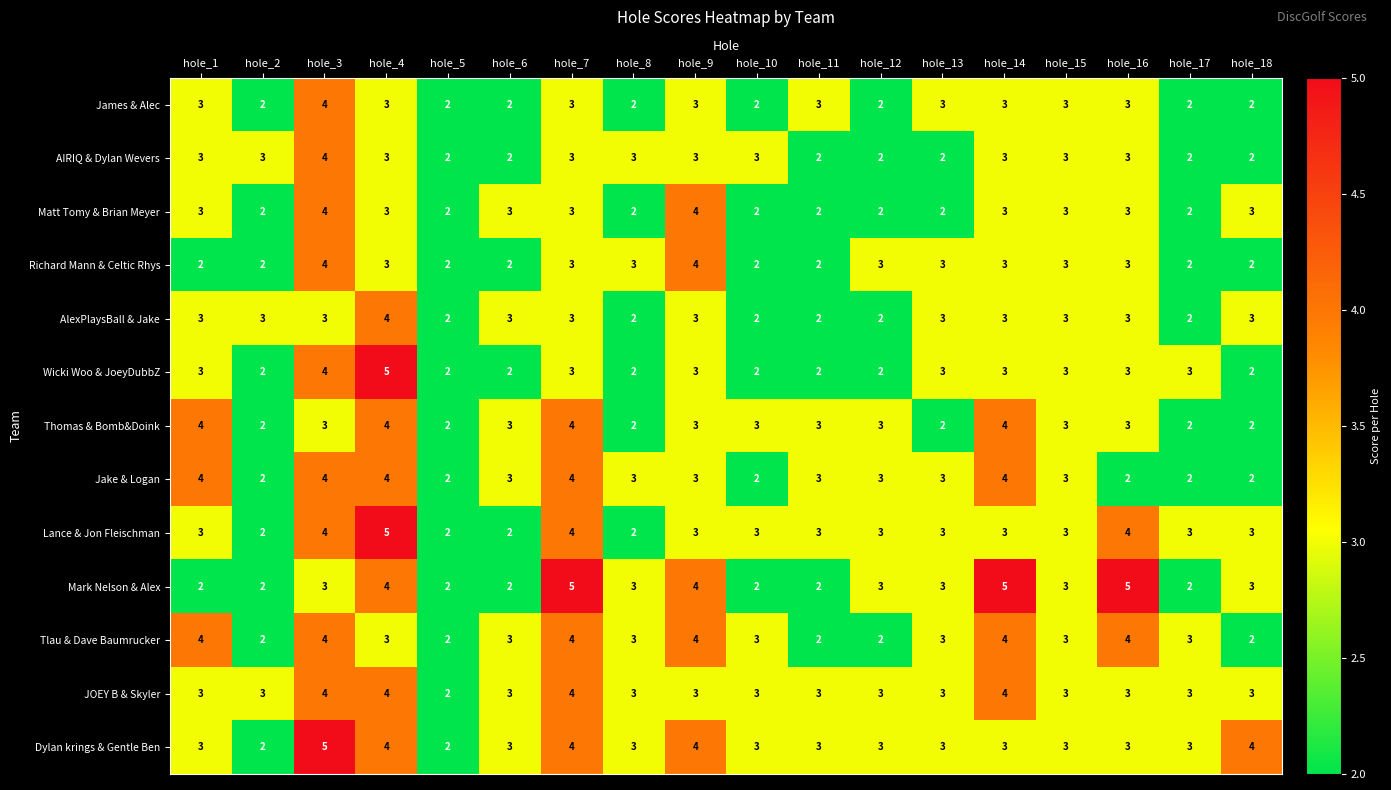

At which label does Lance & Jon Fleischman reach its peak?

hole_4